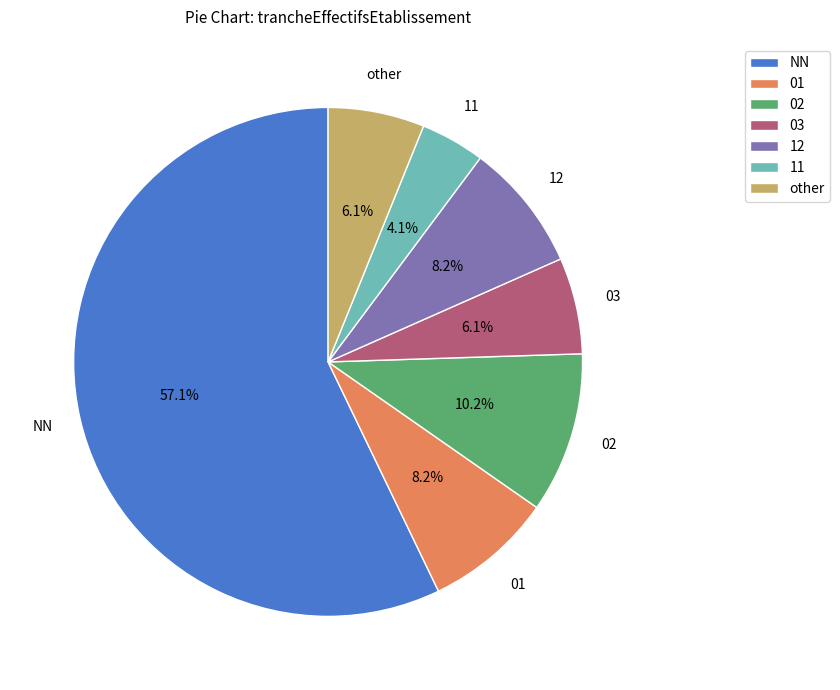

What is the total percentage of 01 and 03?

14.3%